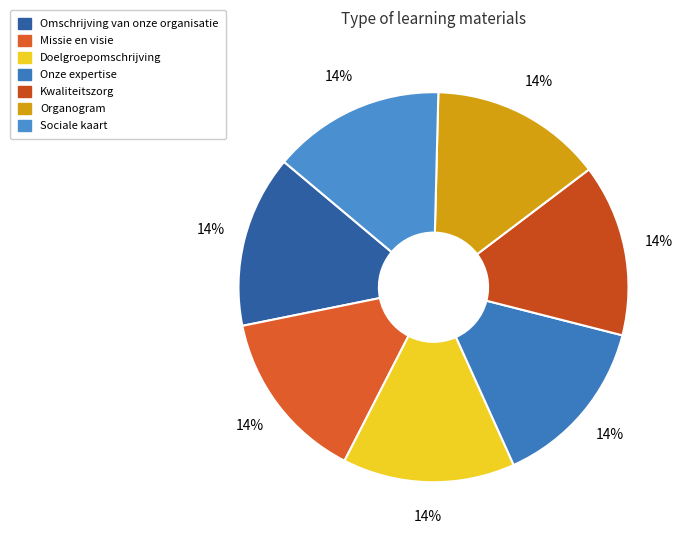

To the nearest percent, what is the combined percentage of Sociale kaart and Organogram?

29%